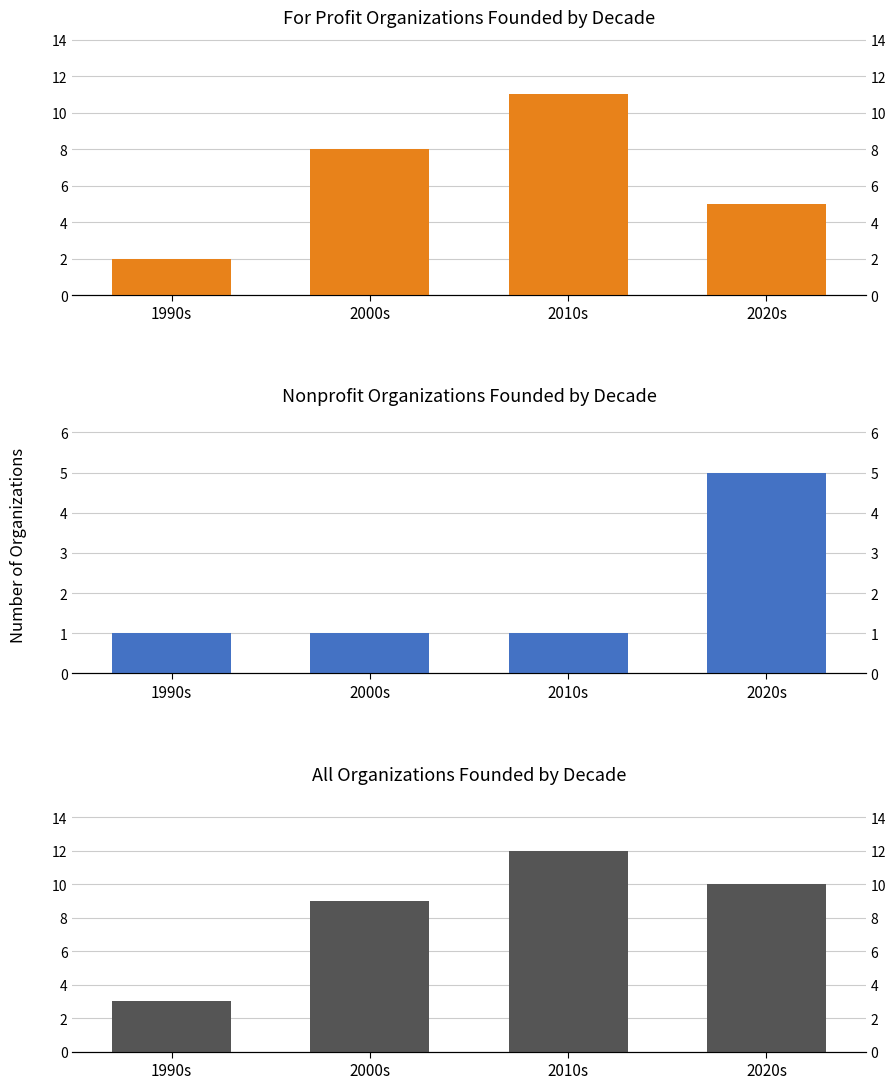

Is it true that For Profit Organizations Founded by Decade equals 5 at 2000s?

False